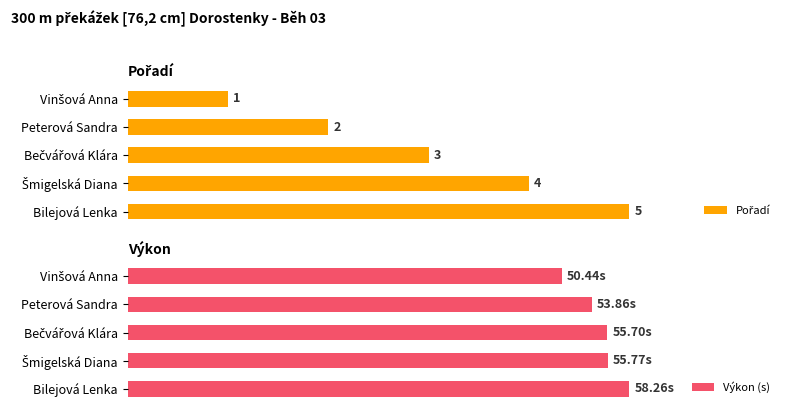

What is the difference between the maximum and minimum values in the Výkon (s) series?

13.4